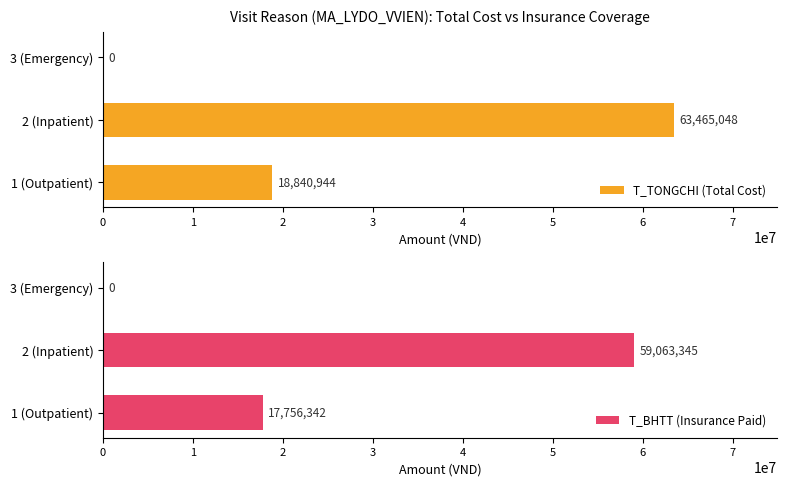

Rank the series by their average value, from lowest to highest.

T_BHTT (Insurance Paid), T_TONGCHI (Total Cost)